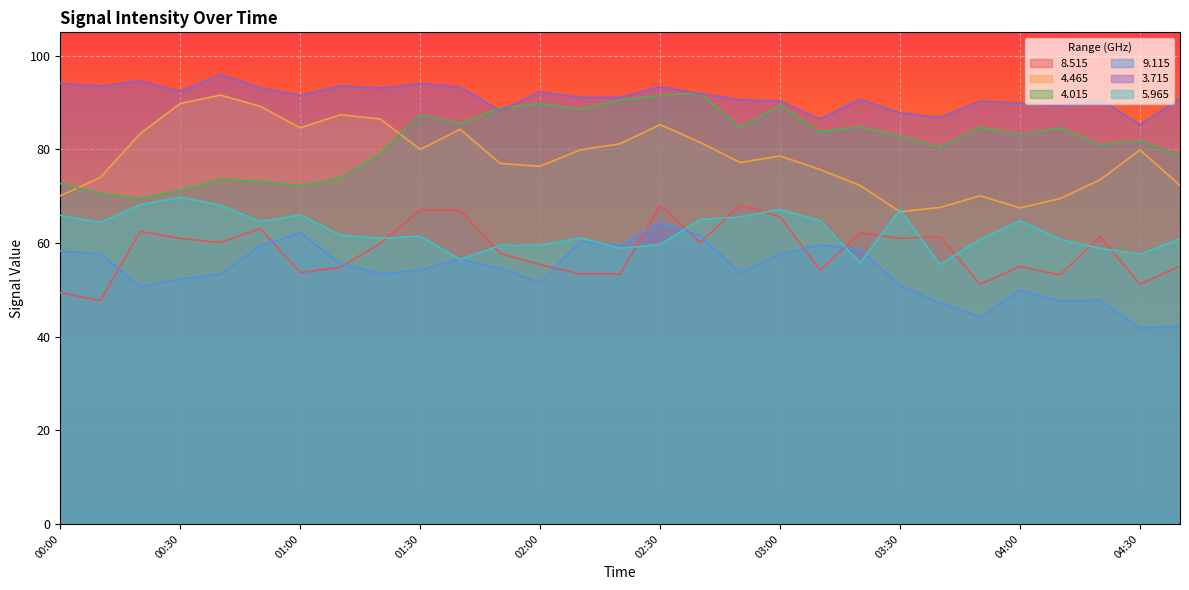

Reading left to right, extract all data points from this chart.

  8.515: 00:00=49.4	00:10=47.7	00:20=62.5	00:30=61.0	00:40=60.1	00:50=63.1	01:00=53.7	01:10=54.8	01:20=59.9	01:30=67.1	01:40=67.0	01:50=57.8	02:00=55.4	02:10=53.4	02:20=53.4	02:30=68.1	02:40=60.1	02:50=68.1	03:00=65.6	03:10=54.2	03:20=62.2	03:30=61.0	03:40=61.4	03:50=51.2	04:00=55.0	04:10=53.2	04:20=61.4	04:30=51.2	04:40=55.1
  4.465: 00:00=70.1	00:10=74.0	00:20=83.4	00:30=89.8	00:40=91.6	00:50=89.2	01:00=84.6	01:10=87.4	01:20=86.5	01:30=80.0	01:40=84.3	01:50=77.0	02:00=76.4	02:10=79.9	02:20=81.2	02:30=85.3	02:40=81.5	02:50=77.2	03:00=78.6	03:10=75.7	03:20=72.3	03:30=66.7	03:40=67.6	03:50=70.1	04:00=67.5	04:10=69.5	04:20=73.5	04:30=79.9	04:40=72.3
  4.015: 00:00=72.7	00:10=70.6	00:20=69.5	00:30=71.3	00:40=73.6	00:50=73.2	01:00=72.3	01:10=73.9	01:20=79.1	01:30=87.4	01:40=85.5	01:50=88.8	02:00=89.8	02:10=88.6	02:20=90.5	02:30=91.6	02:40=92.0	02:50=84.7	03:00=89.4	03:10=83.8	03:20=84.8	03:30=82.9	03:40=80.4	03:50=84.7	04:00=83.2	04:10=84.6	04:20=81.0	04:30=81.8	04:40=78.7
  9.115: 00:00=58.3	00:10=57.7	00:20=50.7	00:30=52.3	00:40=53.3	00:50=59.4	01:00=62.2	01:10=55.6	01:20=53.4	01:30=54.2	01:40=56.6	01:50=54.6	02:00=51.5	02:10=60.3	02:20=59.6	02:30=64.3	02:40=61.6	02:50=53.6	03:00=57.6	03:10=59.6	03:20=58.6	03:30=50.9	03:40=47.2	03:50=44.2	04:00=49.9	04:10=47.6	04:20=47.8	04:30=41.8	04:40=42.3
  3.715: 00:00=94.1	00:10=93.5	00:20=94.6	00:30=92.4	00:40=96.0	00:50=93.2	01:00=91.5	01:10=93.6	01:20=93.1	01:30=94.1	01:40=93.3	01:50=88.3	02:00=92.3	02:10=91.1	02:20=91.1	02:30=93.4	02:40=91.9	02:50=90.6	03:00=90.3	03:10=86.5	03:20=90.7	03:30=87.8	03:40=86.8	03:50=90.3	04:00=89.9	04:10=89.3	04:20=90.7	04:30=85.3	04:40=90.9
  5.965: 00:00=65.9	00:10=64.4	00:20=68.2	00:30=69.8	00:40=68.1	00:50=64.6	01:00=66.0	01:10=61.7	01:20=61.0	01:30=61.5	01:40=56.5	01:50=59.5	02:00=59.5	02:10=61.1	02:20=58.9	02:30=59.7	02:40=65.0	02:50=65.6	03:00=67.2	03:10=64.8	03:20=55.8	03:30=67.2	03:40=55.4	03:50=60.8	04:00=64.8	04:10=60.8	04:20=58.9	04:30=57.6	04:40=60.9